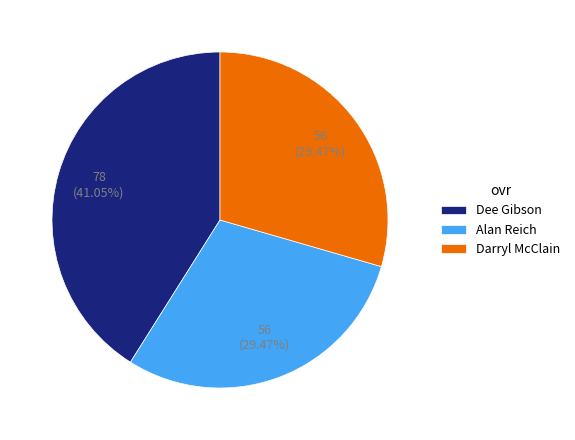

Which slice is the largest?

Dee Gibson